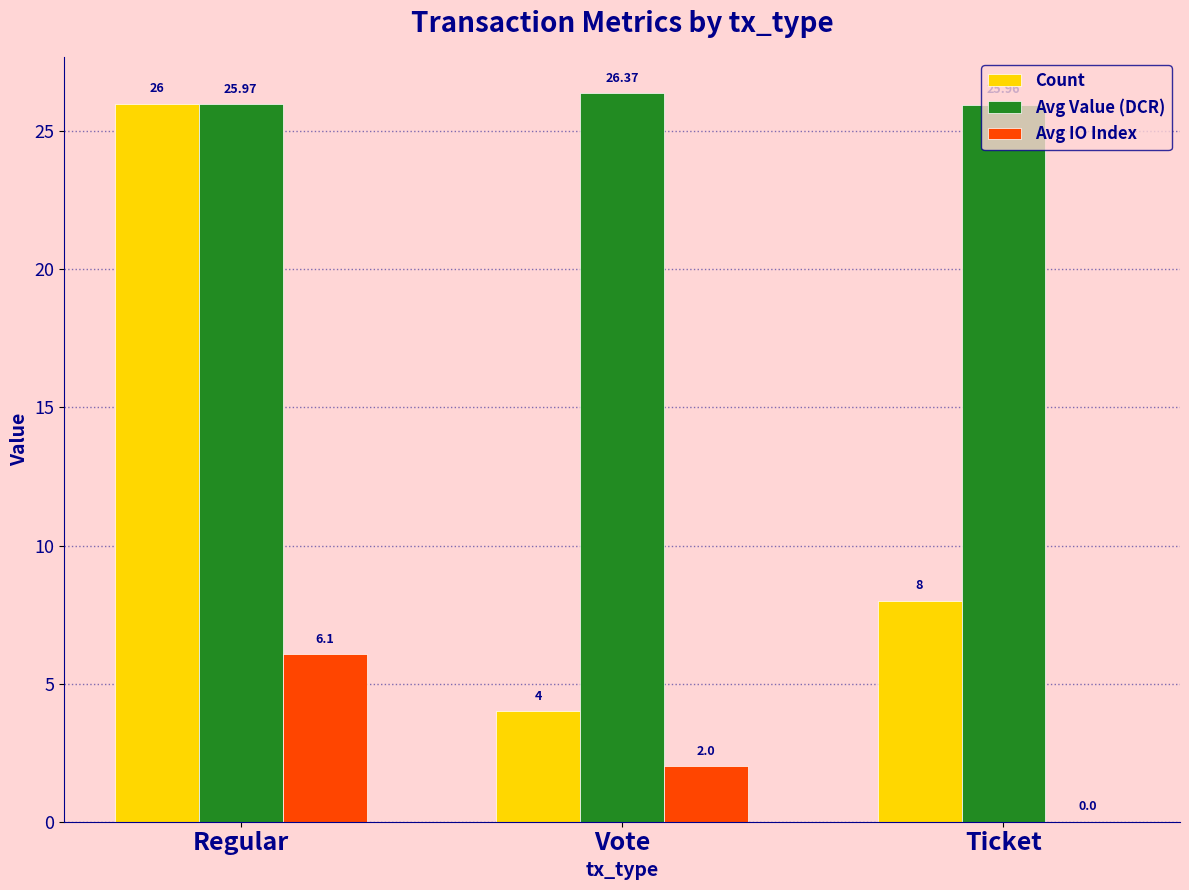

Reading left to right, what are all the values shown in this chart?

Count: 26.0	4.0	8.0
Avg Value (DCR): 26.0	26.4	26.0
Avg IO Index: 6.1	2.0	0.0